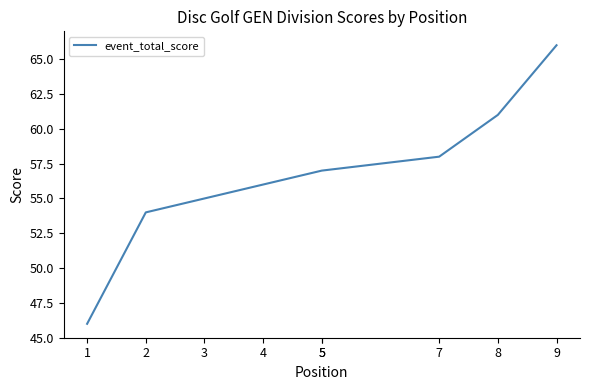

True or false: the data shows 57 at 5.

True